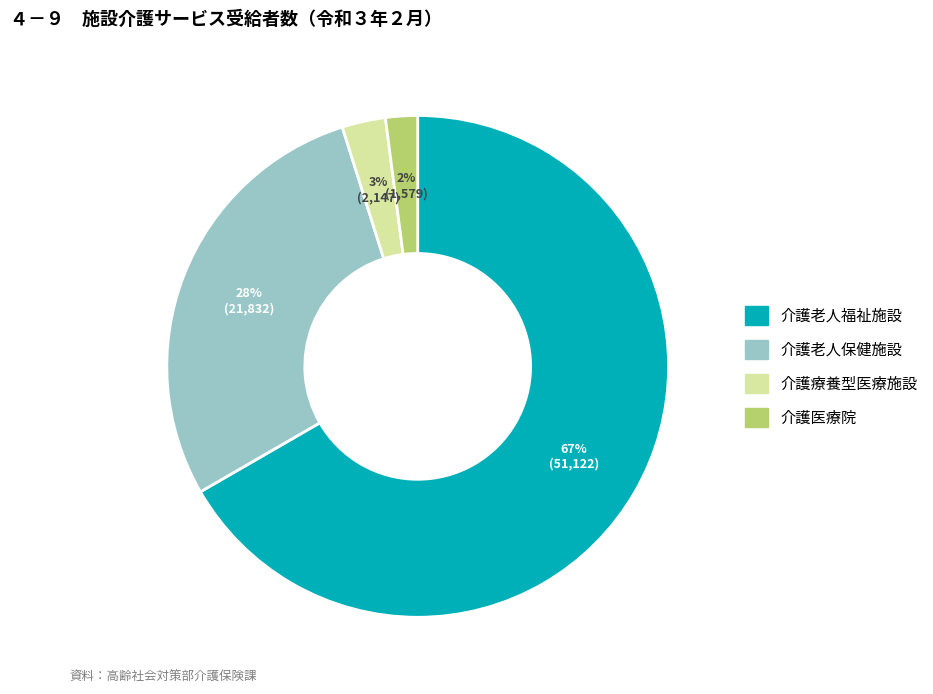

Is 介護老人福祉施設 the majority of the pie?

Yes